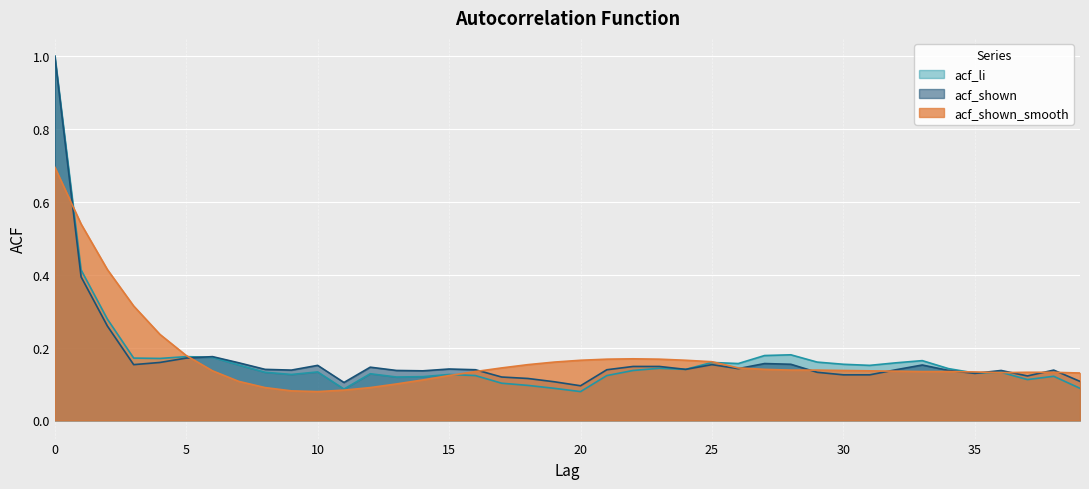

List the labels in order of acf_shown_smooth value, largest first.

0, 1, 2, 3, 4, 5, 22, 21, 23, 20, 24, 25, 19, 18, 17, 26, 27, 28, 29, 30, 6, 31, 32, 16, 33, 34, 35, 37, 38, 36, 39, 15, 14, 7, 13, 8, 12, 11, 9, 10